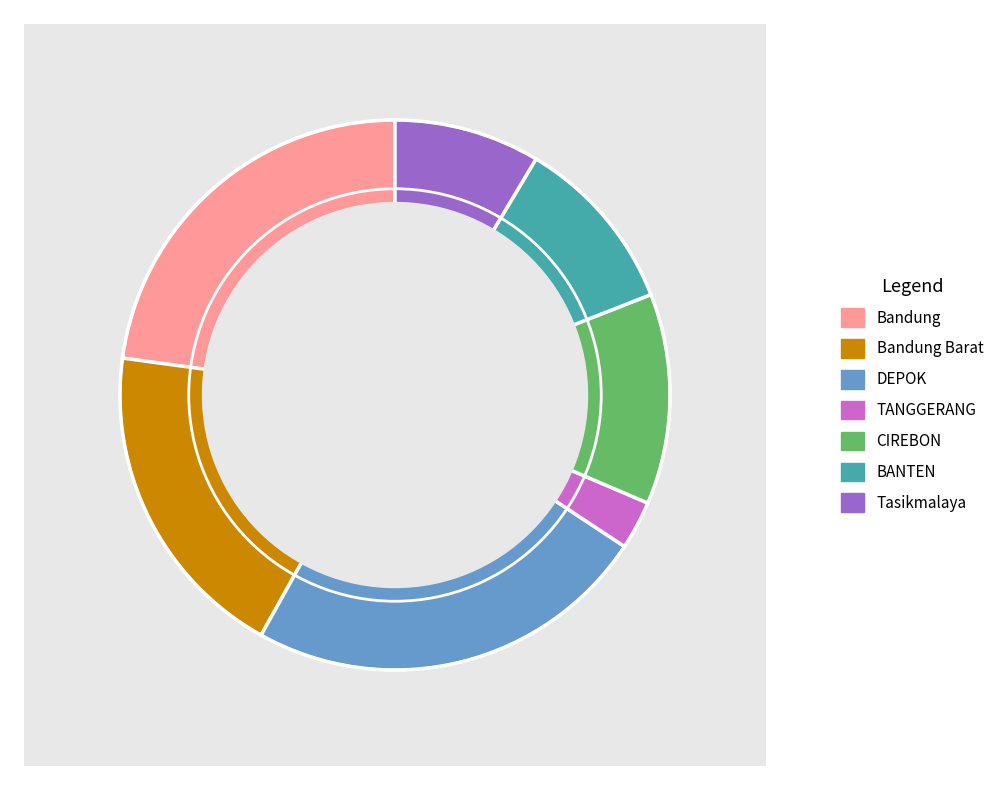

To the nearest percent, what is the average slice percentage?

14%